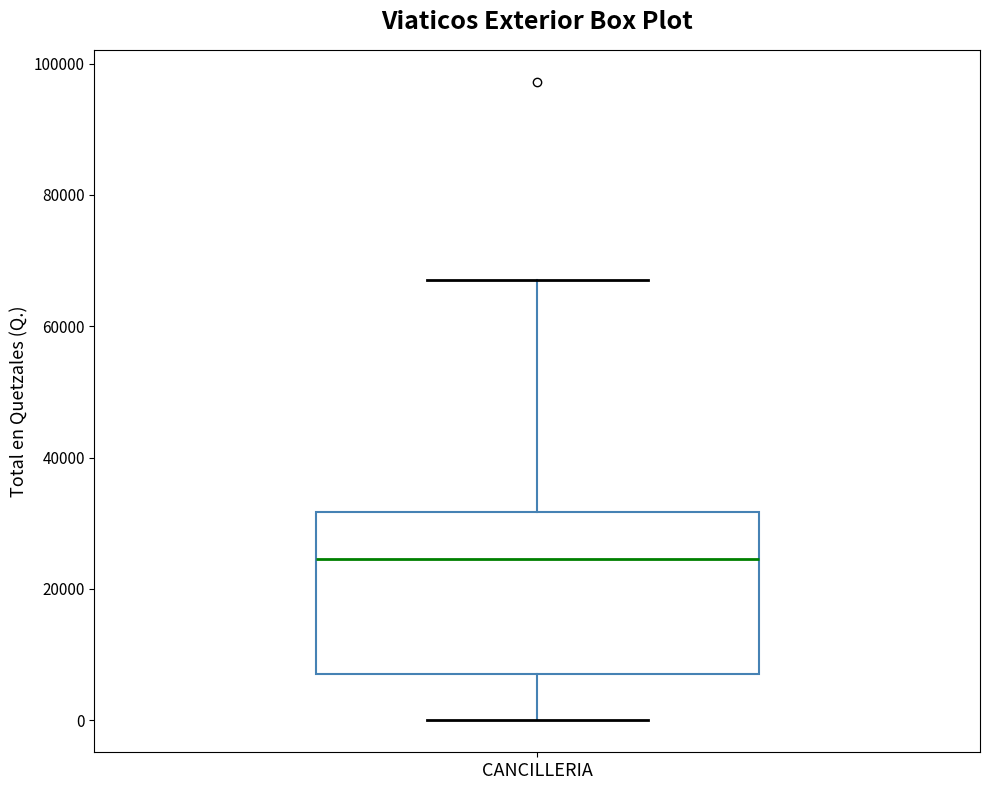

Where does the median line of the box for CANCILLERIA sit on the y-axis? The values are not printed on the chart, so give them approximately, as read against the axis.

24000